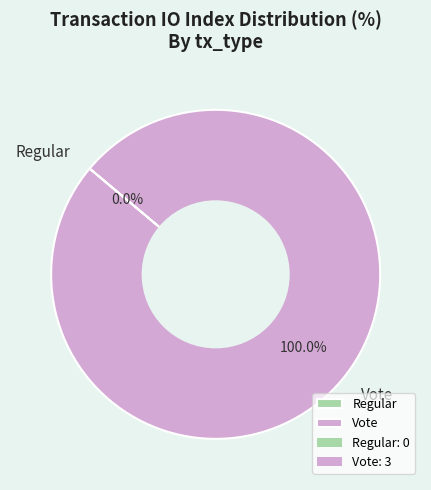

Rank the categories by value from lowest to highest.

Regular, Vote